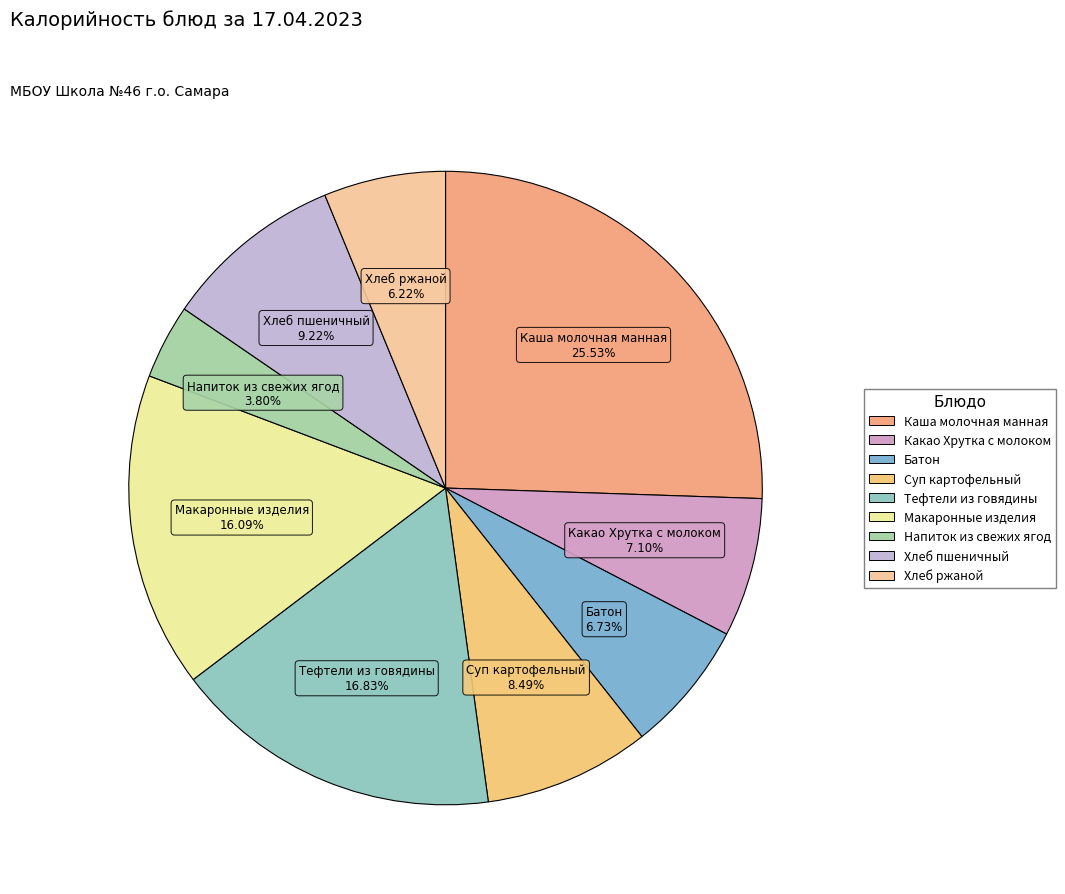

Which slice is the largest?

Каша молочная манная